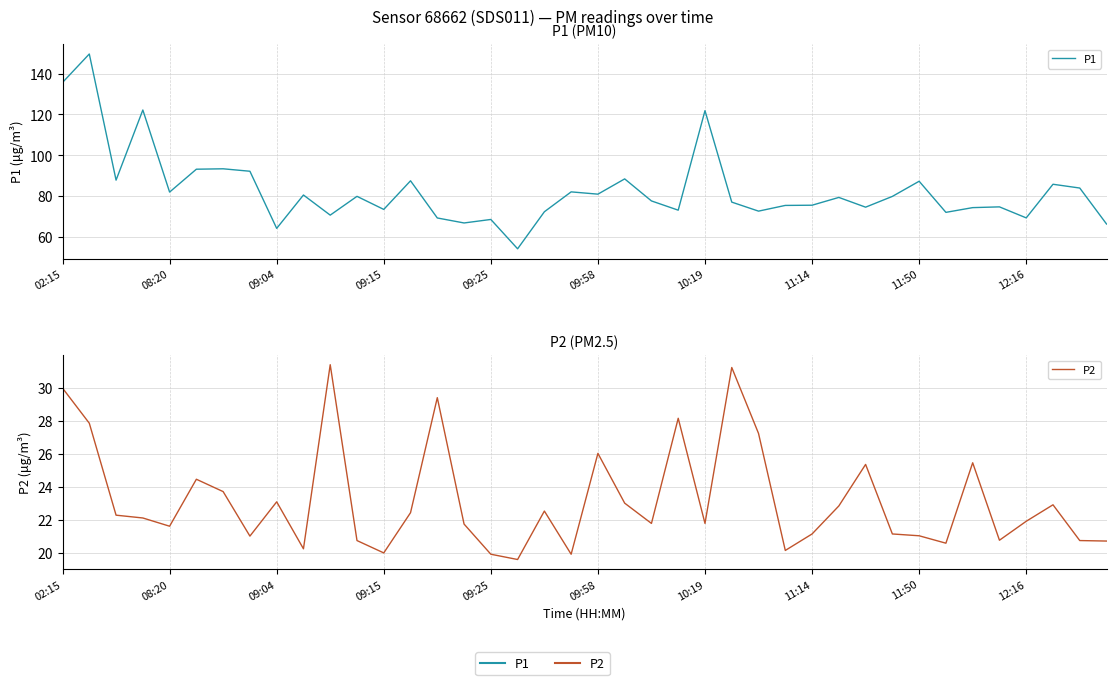

Does the chart display data point markers on the line(s)?

No